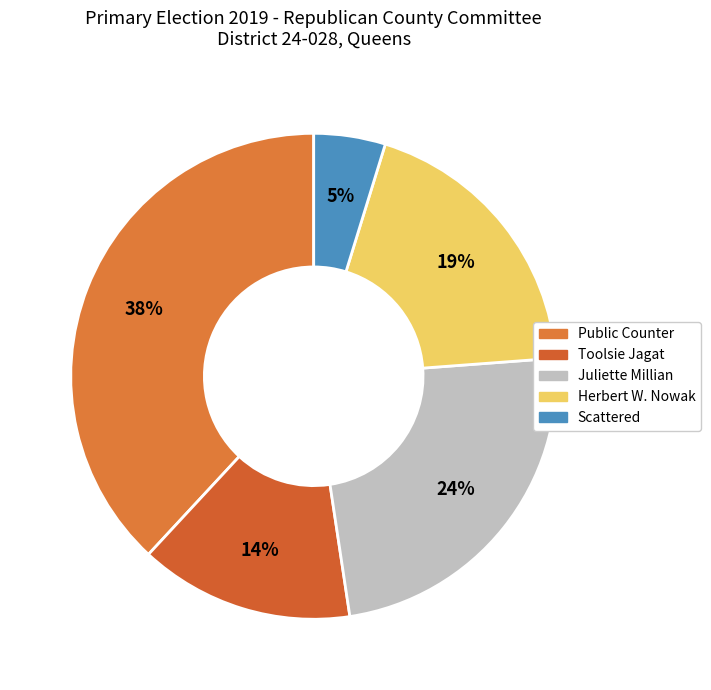

How many segments does this pie chart have?

5